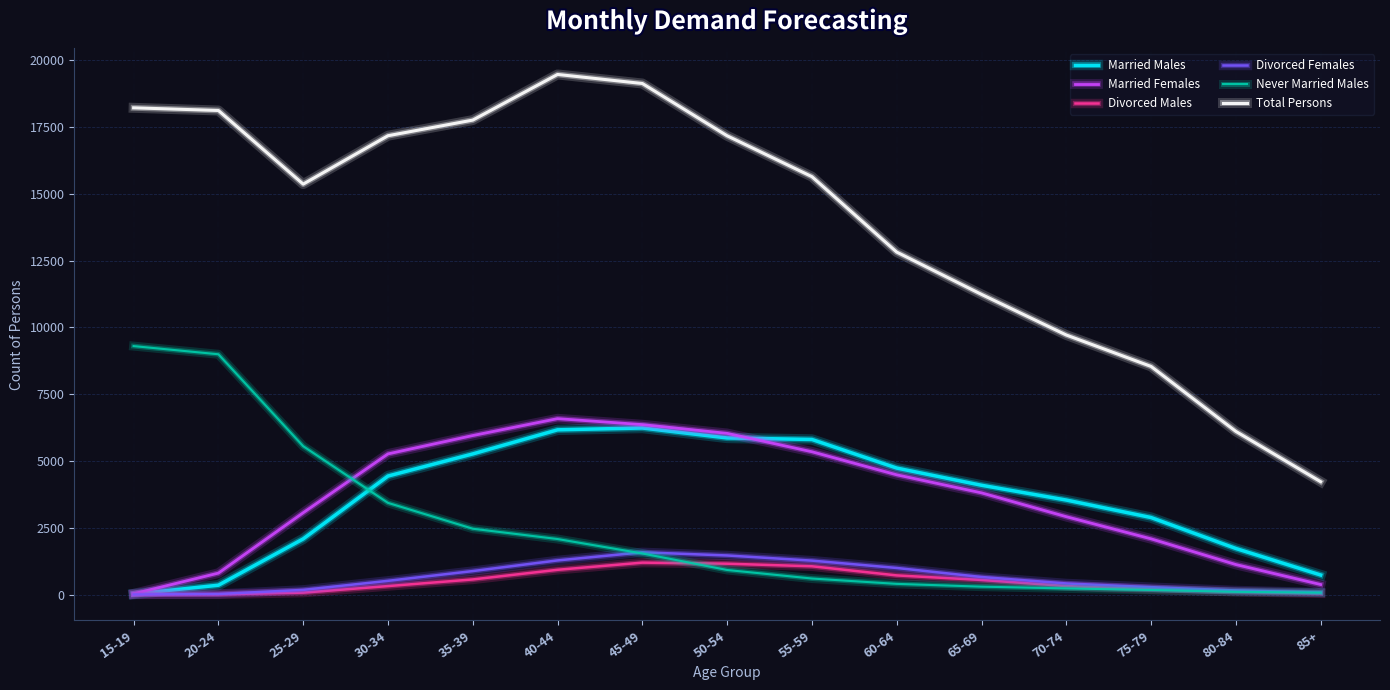

What position from the right is 85+?

1